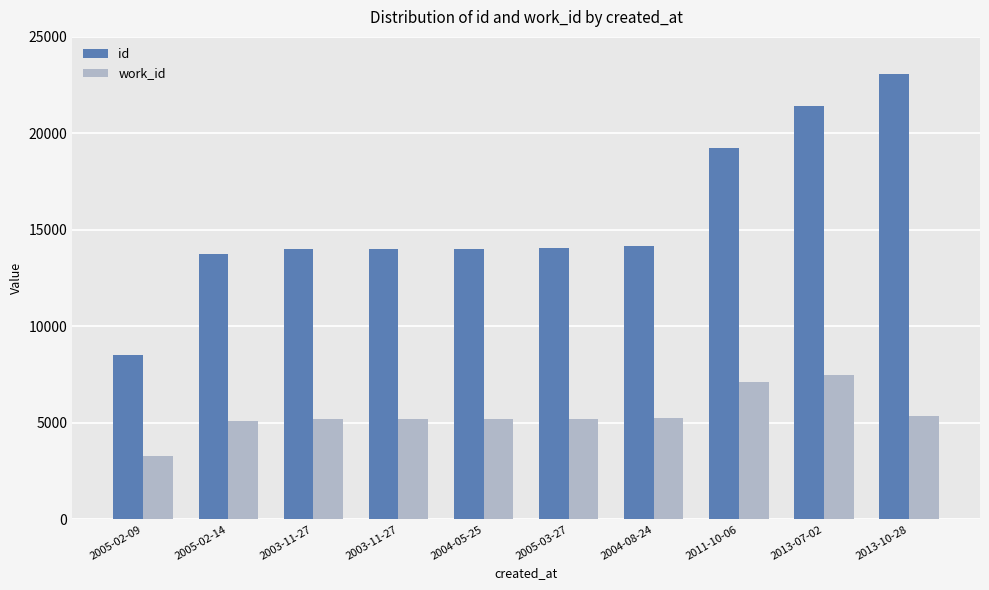

What is the approximate value of work_id at 2004-08-24?

5251